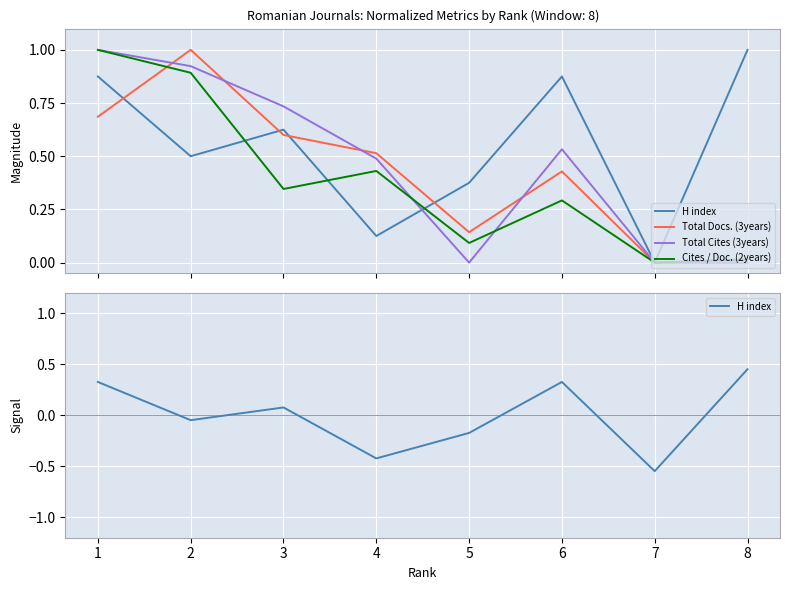

How many positive values does the Cites / Doc. (2years) series have?

7